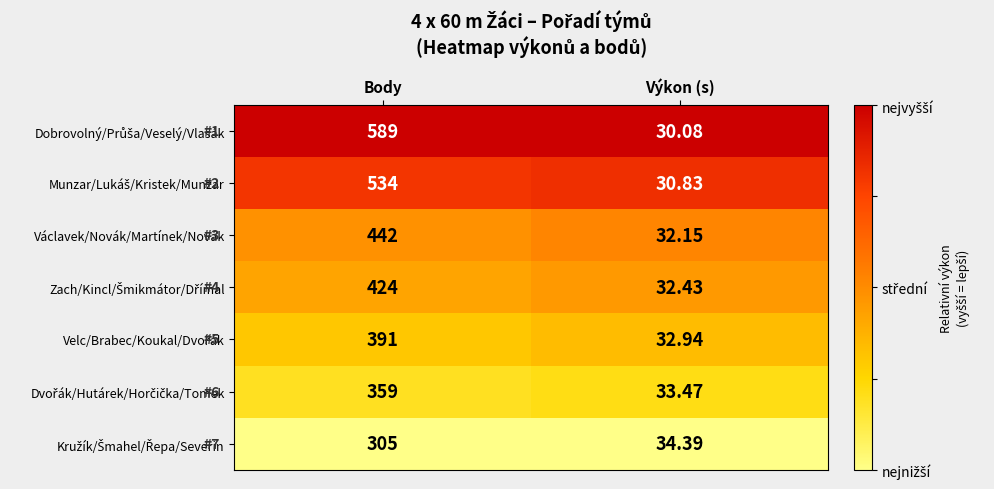

At which category is the sum across all series the highest?

Body